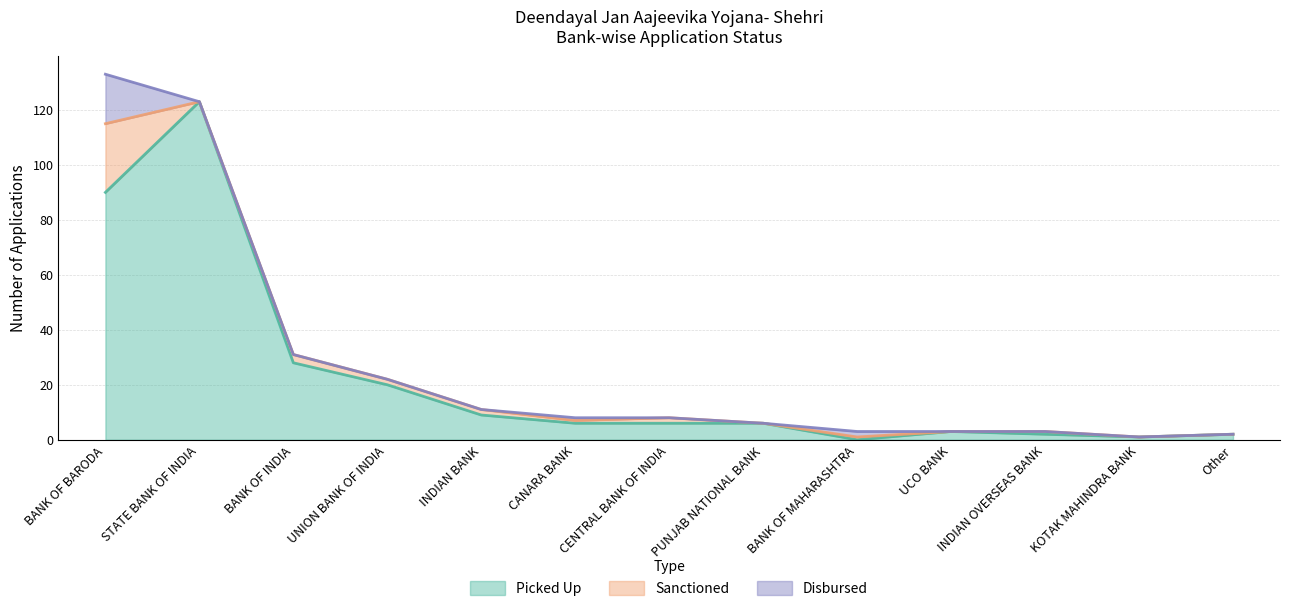

True or false: Disbursed and Sanctioned cross at least once.

False